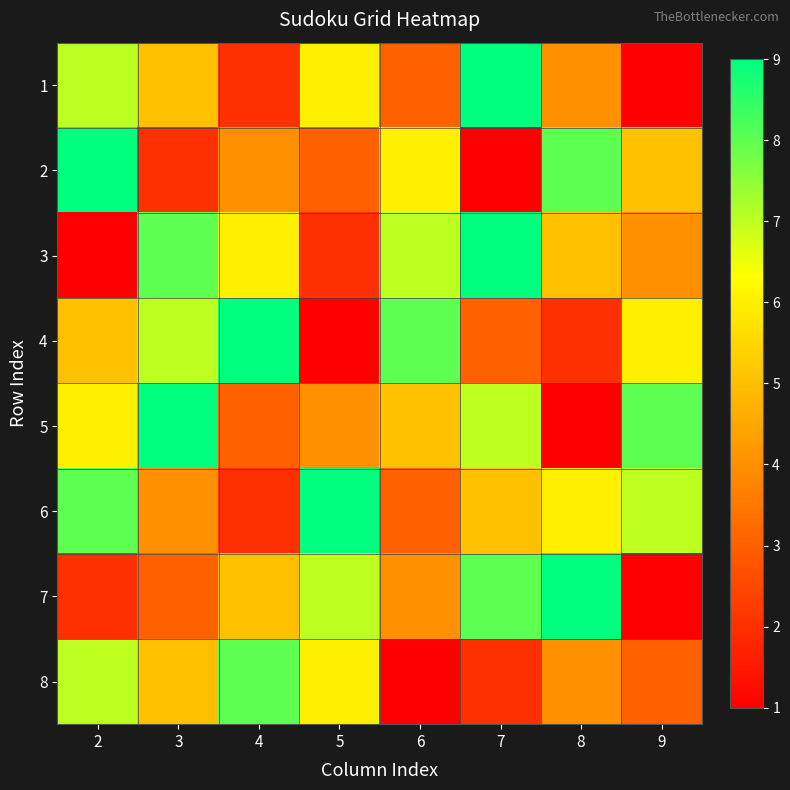

Between 3 and 8, which series saw the biggest shift?

5